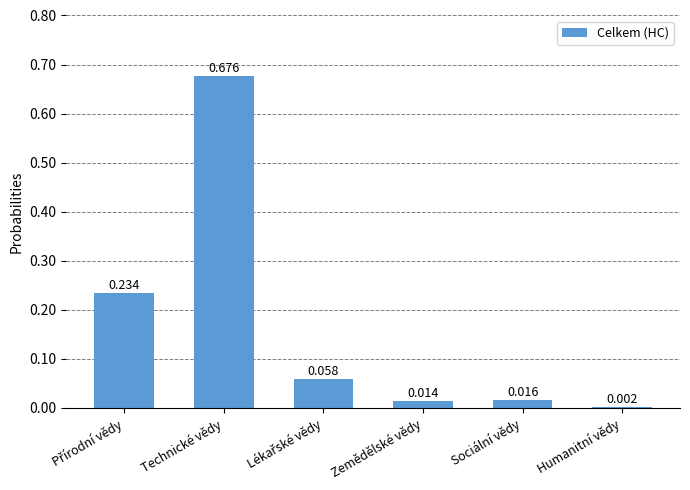

The chart shows a value of 0.3 at Technické vědy. True or false?

False